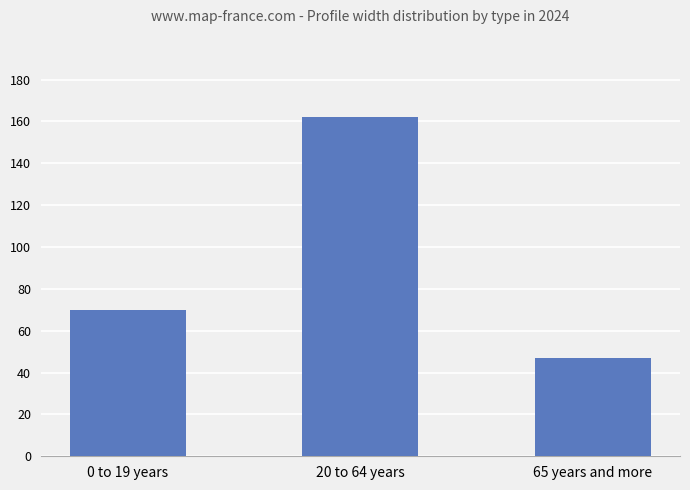

The value at 20 to 64 years is 247. True or false?

False